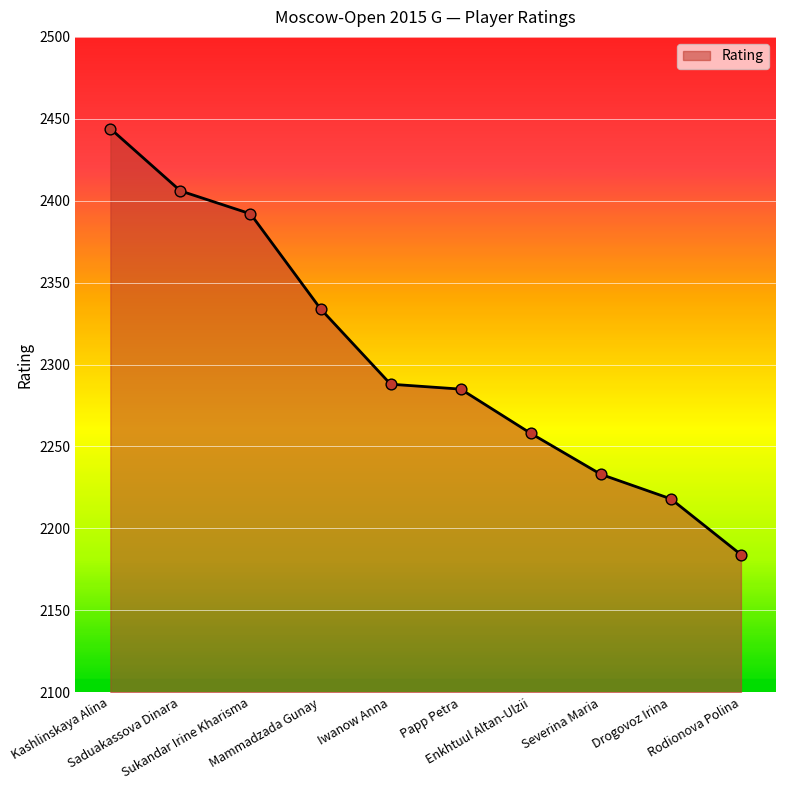

What is the change in value from Papp Petra to Enkhtuul Altan-Ulzii?

-27